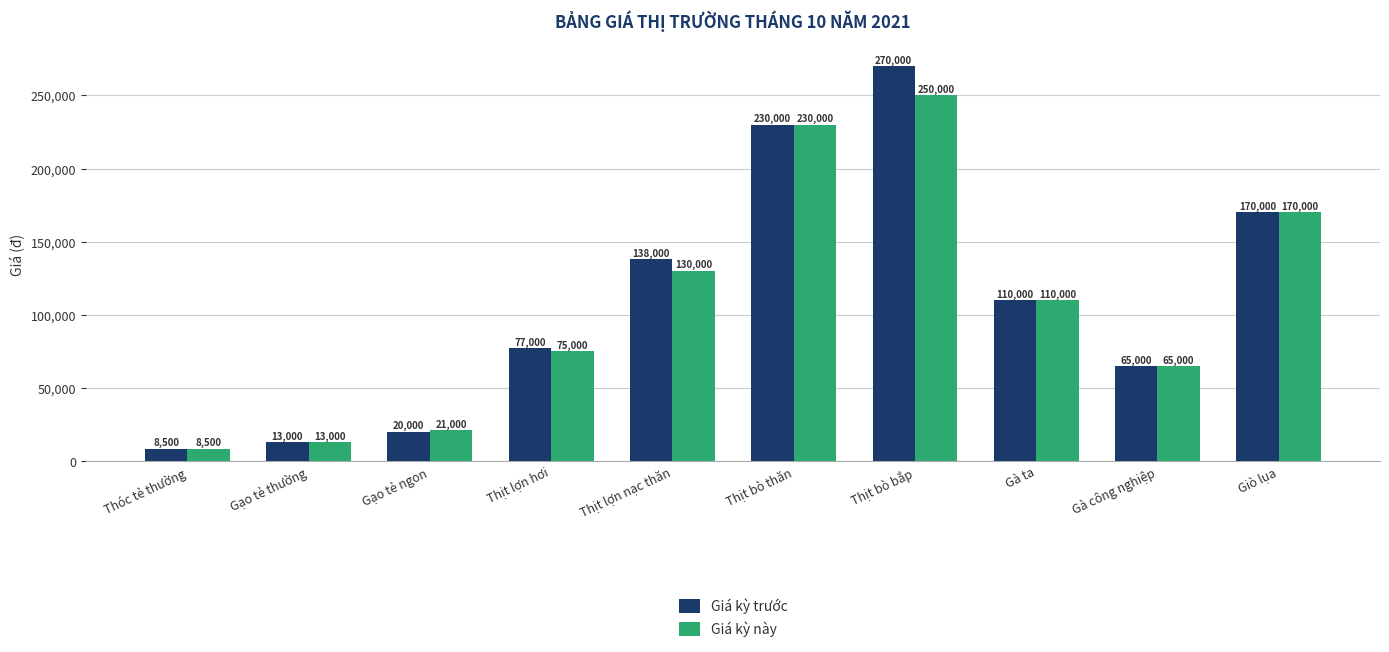

What value does the Giá kỳ này series have at Thịt lợn nạc thăn, to the nearest 50?

130000